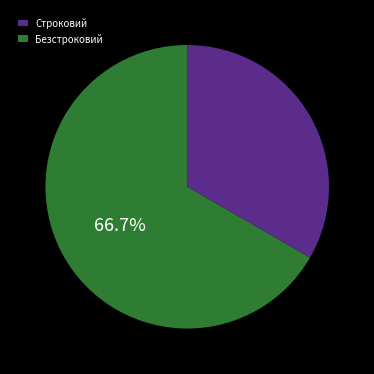

To the nearest percent, what is the difference between the Безстроковий and Строковий slice percentages?

33%